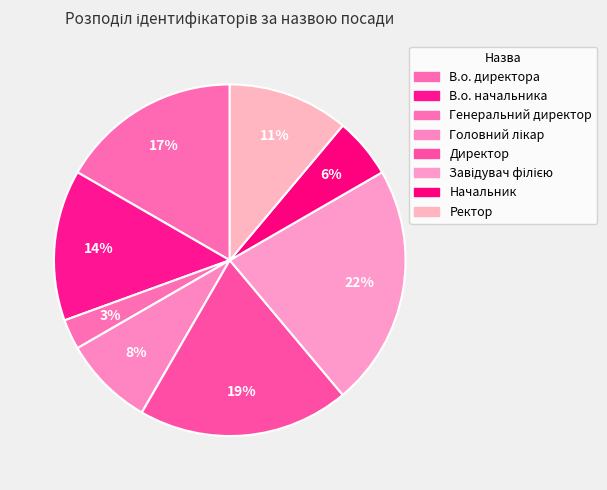

To the nearest percent, what is the combined percentage of Головний лікар and Ректор?

19%